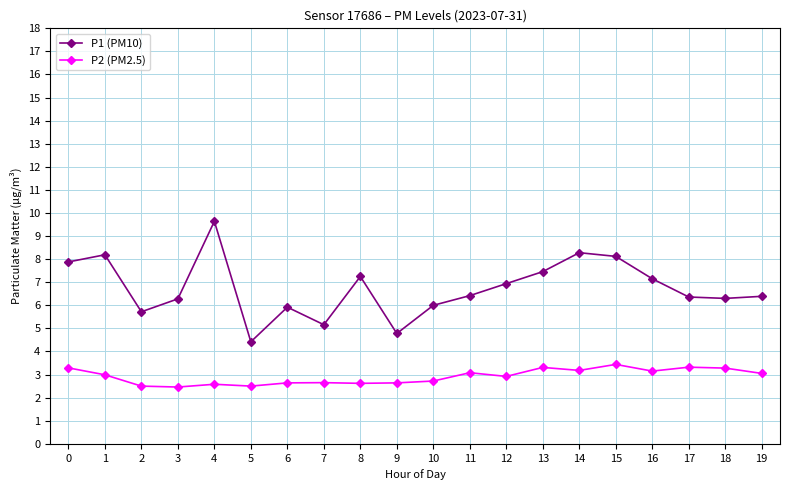

How many lines are shown in the chart?

2